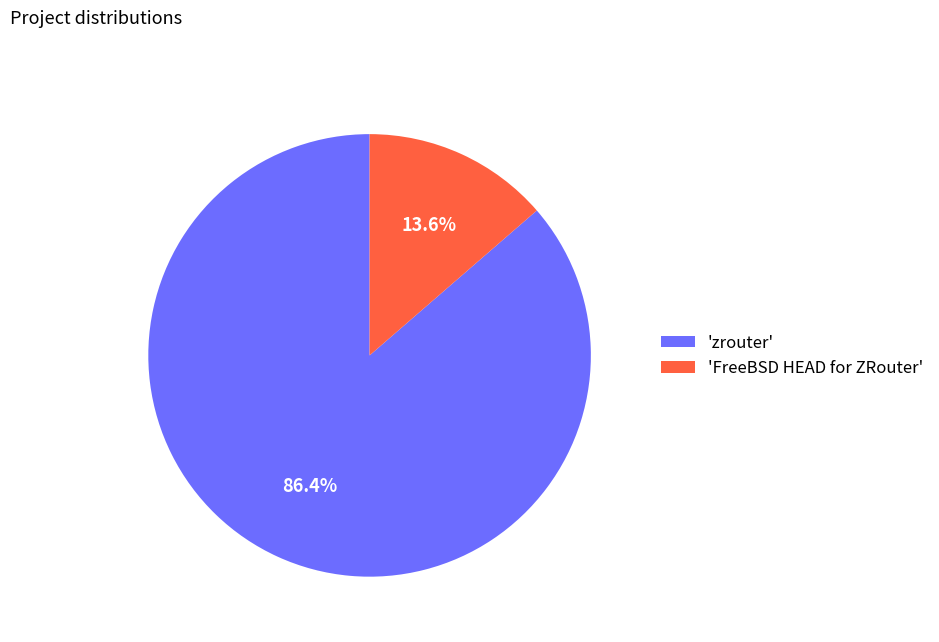

Which category accounts for the majority?

'zrouter'